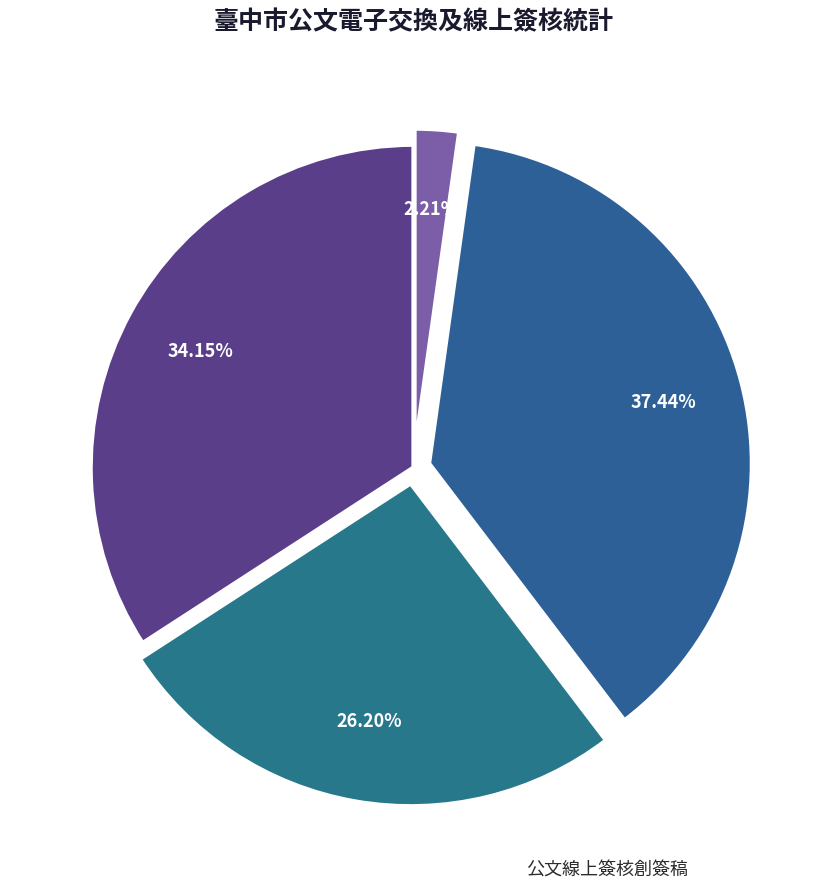

What is the smallest slice in the pie chart?

公文線上簽核創簽稿